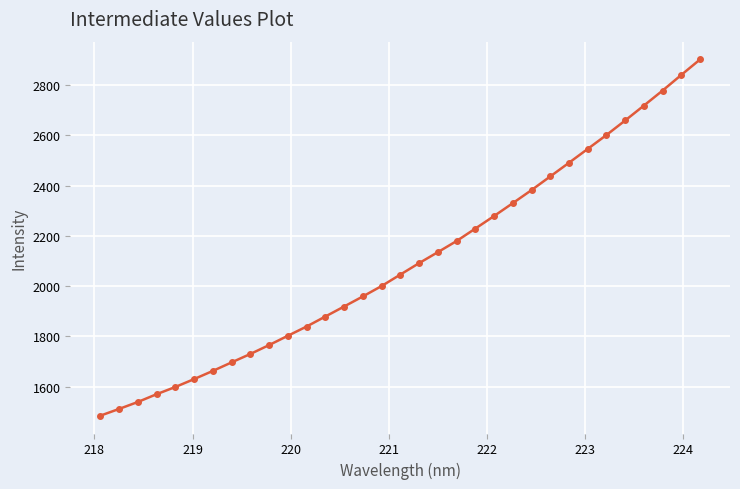

What is the value of the 3rd point from the left?

1539.0